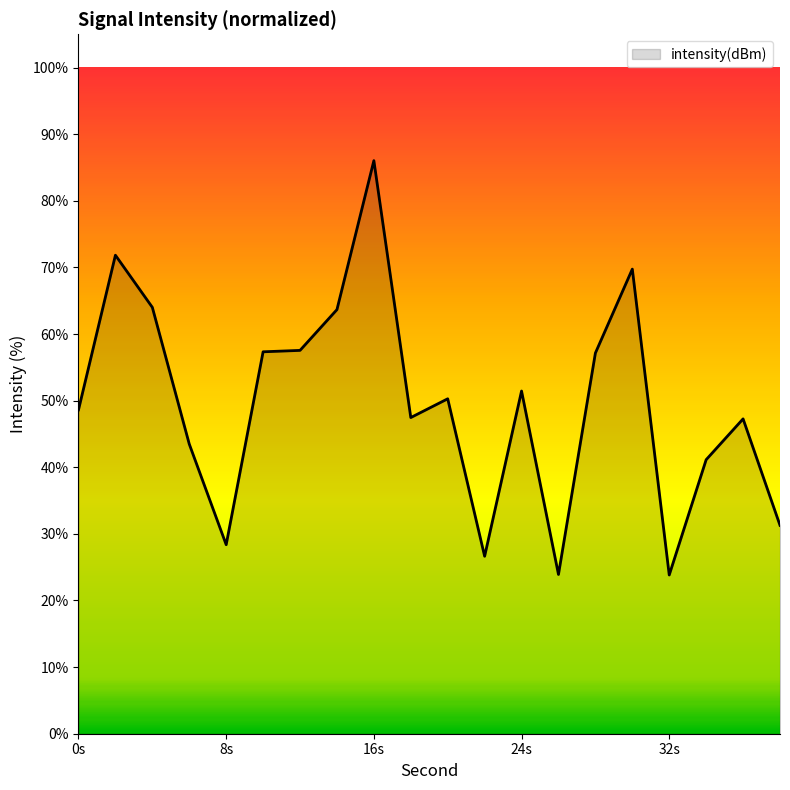

What is the smallest value displayed?

23.8